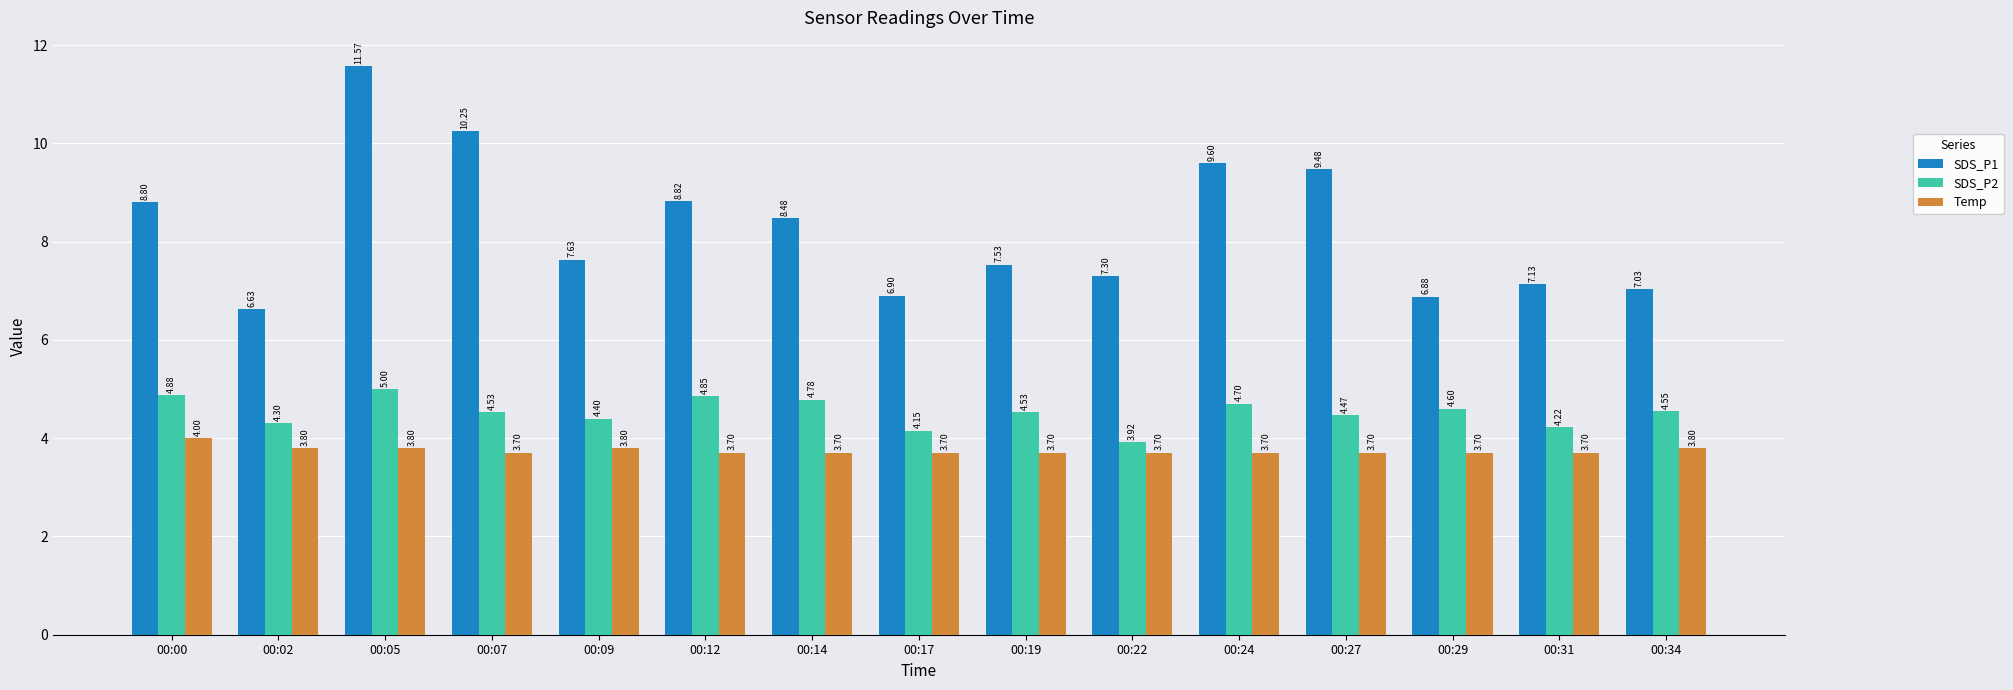

Which series has the largest range (max minus min)?

SDS_P1